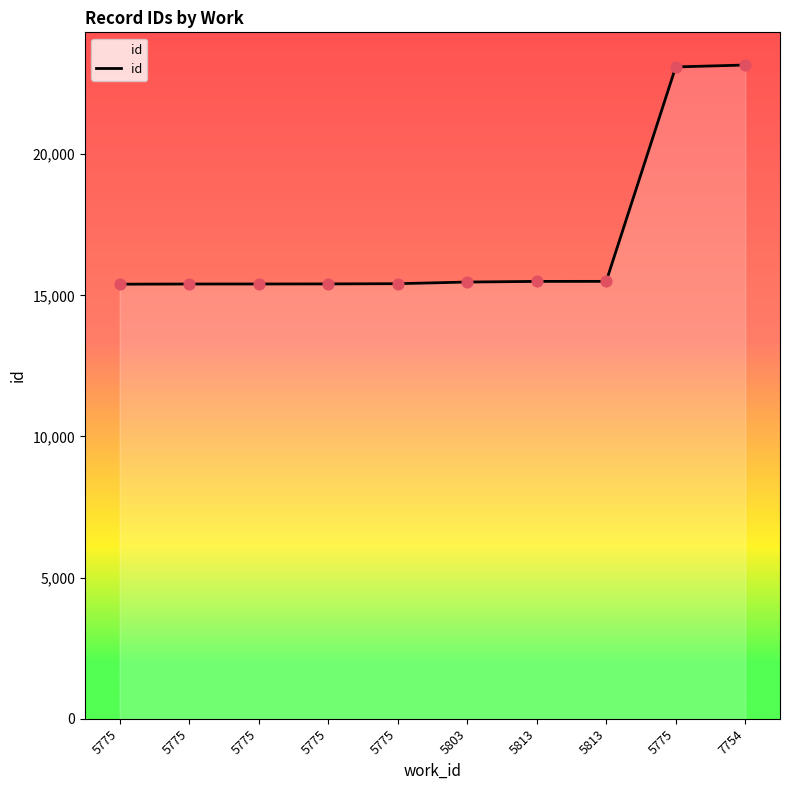

Between 7754 and 5775, which is larger?

7754